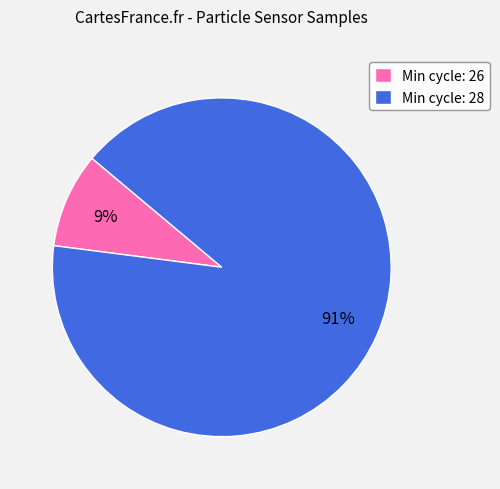

Rank the categories by value from highest to lowest.

Min cycle: 28, Min cycle: 26